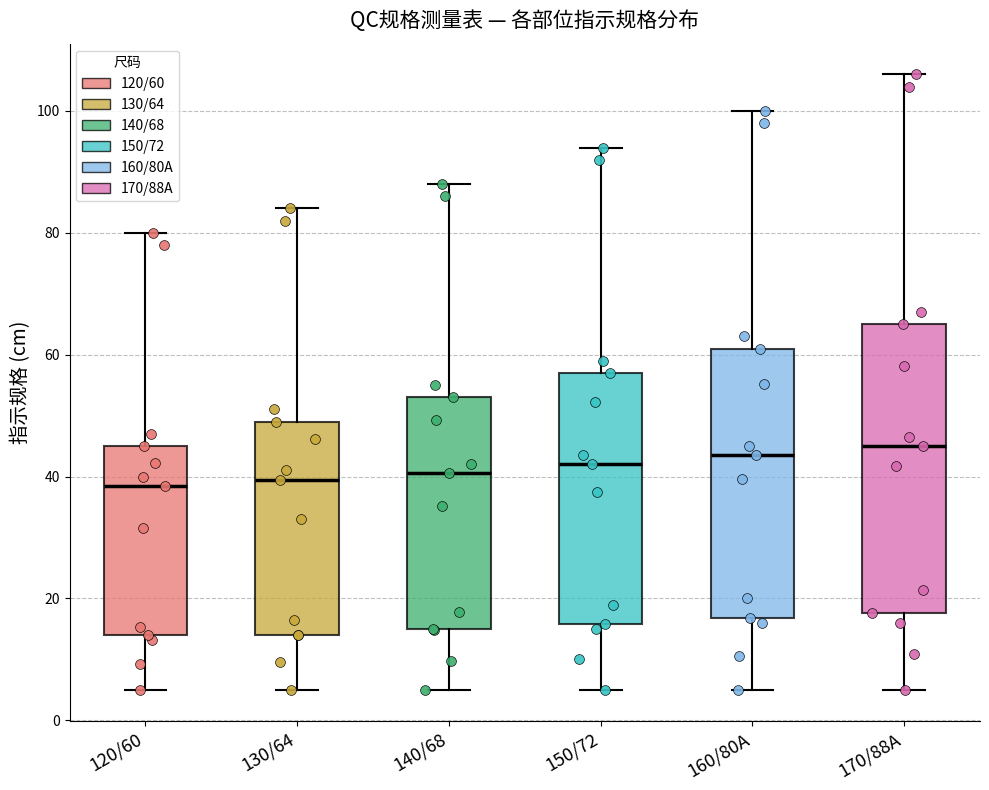

Where does the upper whisker of the box for 160/80A end on the y-axis? The values are not printed on the chart, so give them approximately, as read against the axis.

100